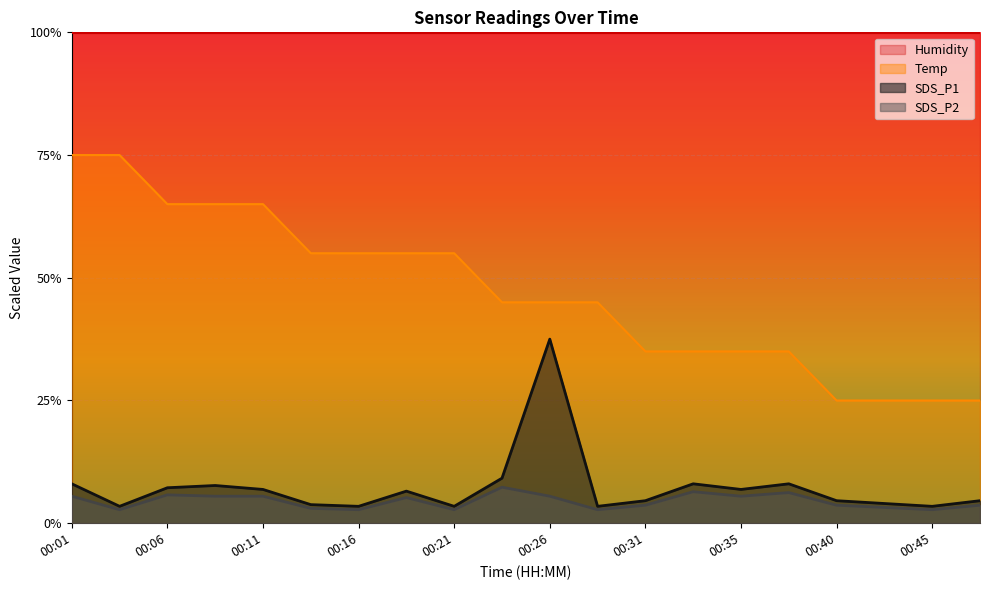

List the labels in order of Temp value, smallest first.

00:40, 00:43, 00:45, 00:48, 00:31, 00:33, 00:35, 00:38, 00:23, 00:26, 00:28, 00:14, 00:16, 00:18, 00:21, 00:06, 00:09, 00:11, 00:01, 00:04